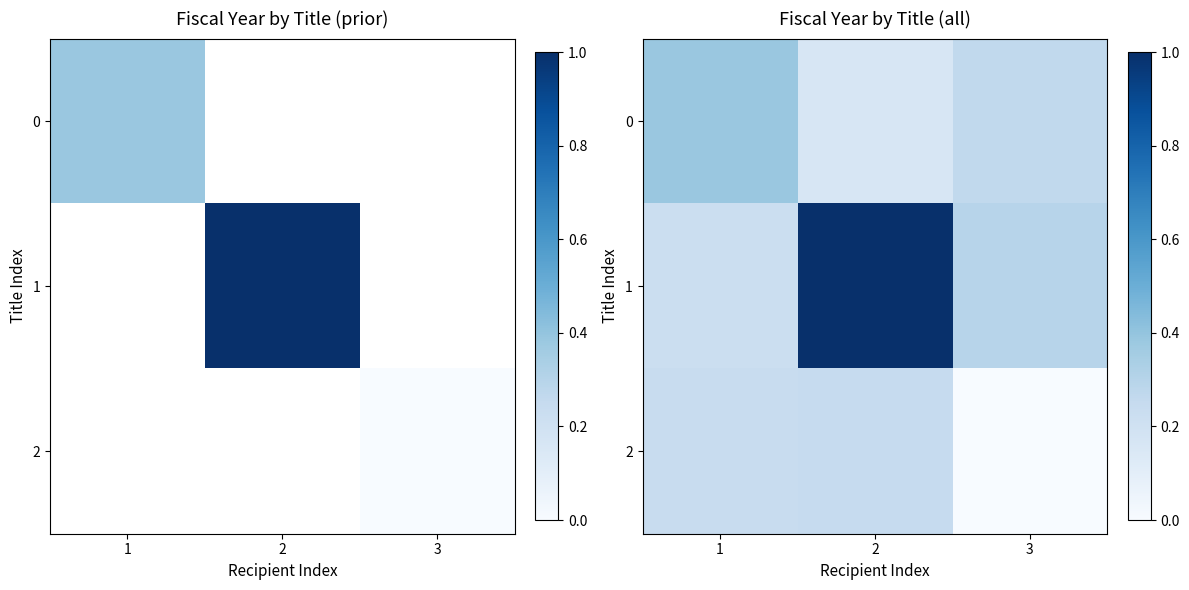

At how many categories does at least one series exceed 0?

3